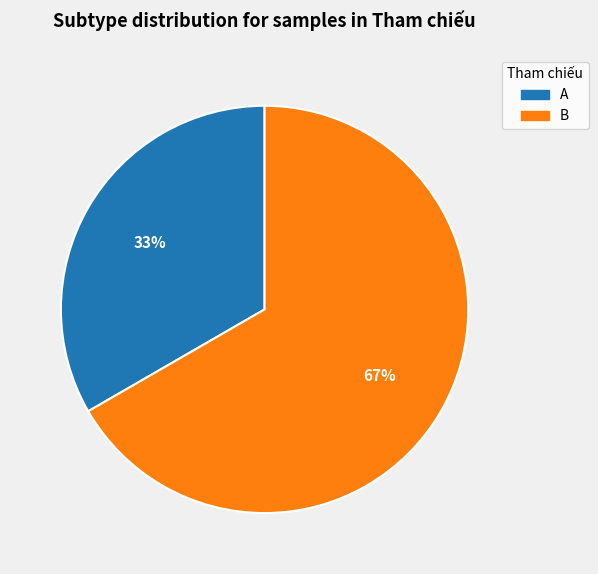

What is the largest slice in the pie chart?

B